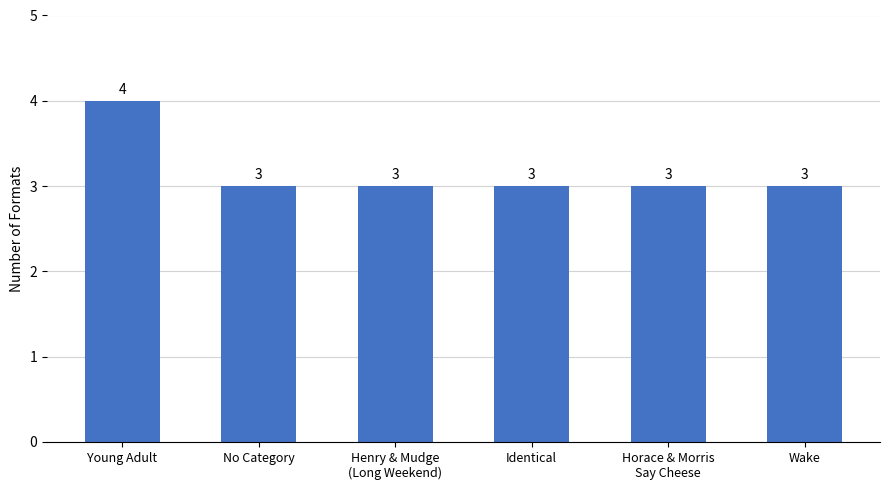

The chart shows a value of 3 at Wake. True or false?

True